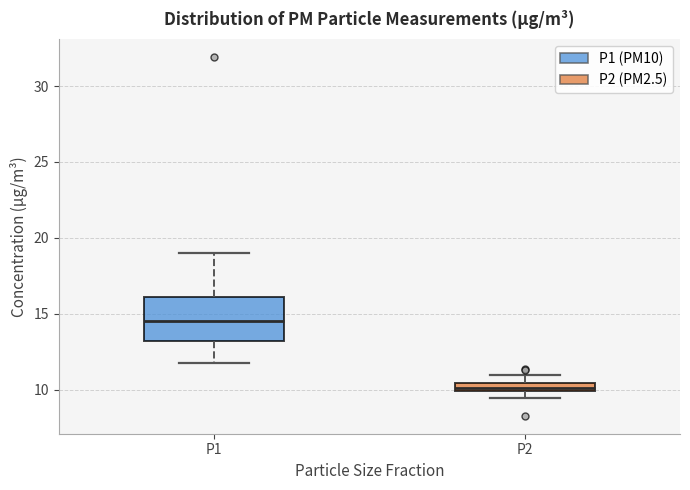

Comparing the boxes themselves (not the whiskers), which one is the tallest?

P1